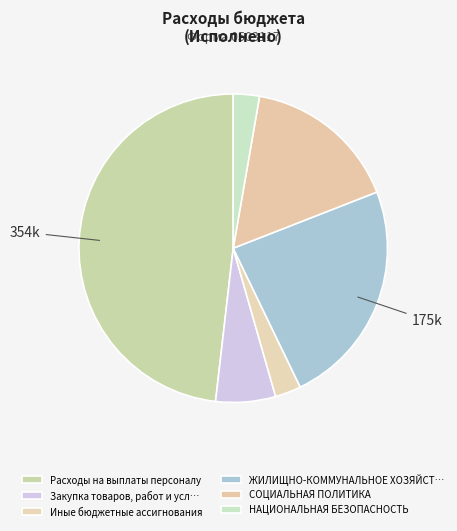

What is the smallest slice in the pie chart?

Иные бюджетные ассигнования